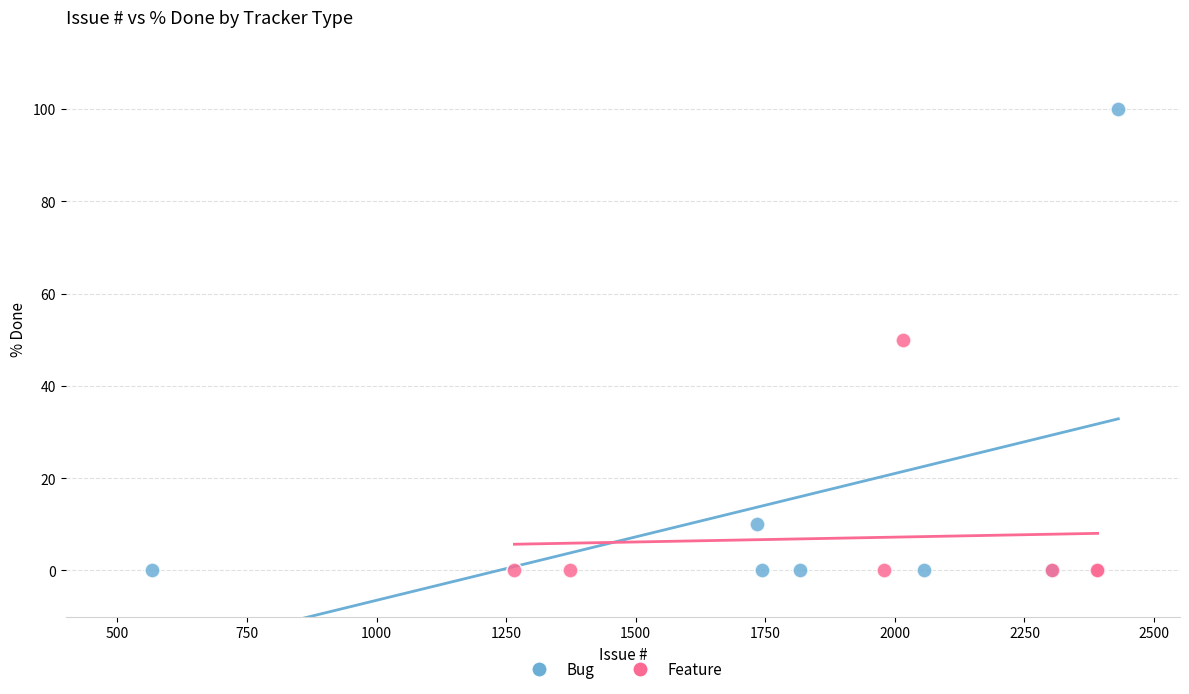

Which series reaches the maximum Y coordinate?

Bug